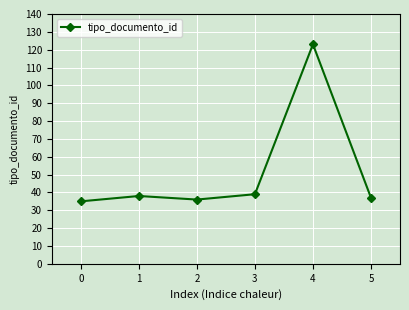

Where is the first local maximum?

1